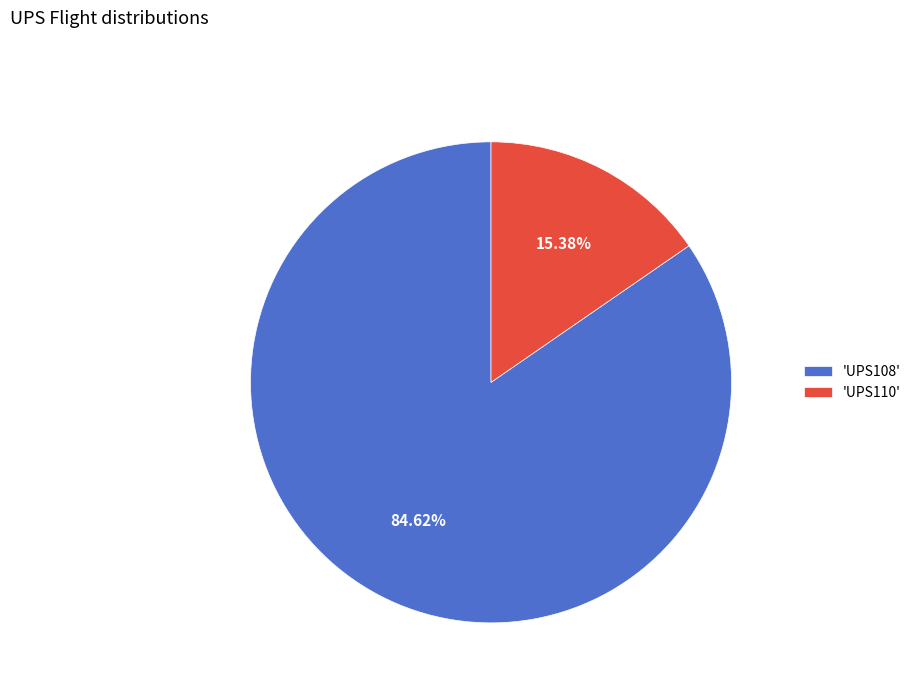

How many slices are in this pie chart?

2